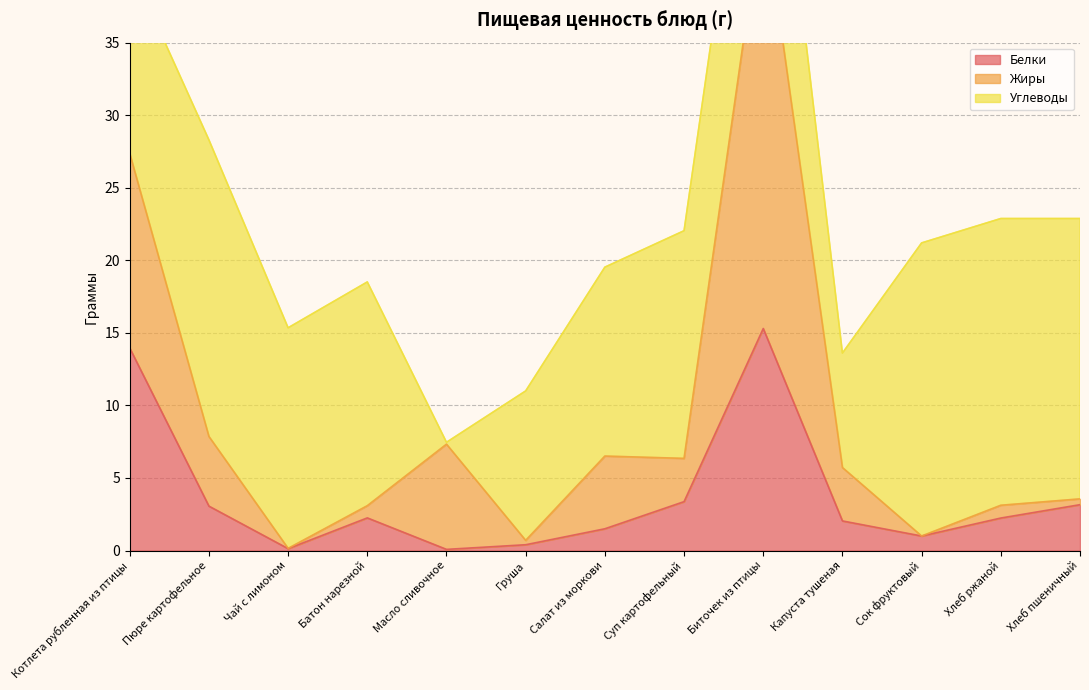

How many values in the Белки series exceed 2?

8